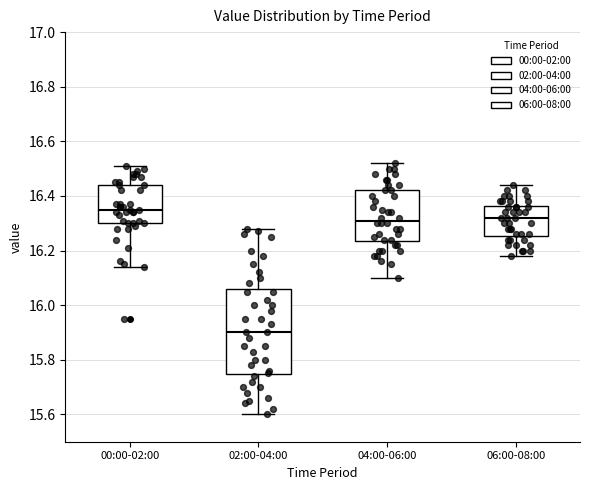

Reading left to right, read every box against the y-axis: the position of its median line, the range the box covers, and the ends of its whiskers. The values are not printed on the chart, so give them approximately, as read against the axis.

00:00-02:00: median 16.36, box 16.30 to 16.44, whiskers 16.14 to 16.52
02:00-04:00: median 15.90, box 15.74 to 16.06, whiskers 15.60 to 16.28
04:00-06:00: median 16.32, box 16.24 to 16.42, whiskers 16.10 to 16.52
06:00-08:00: median 16.32, box 16.26 to 16.36, whiskers 16.18 to 16.44